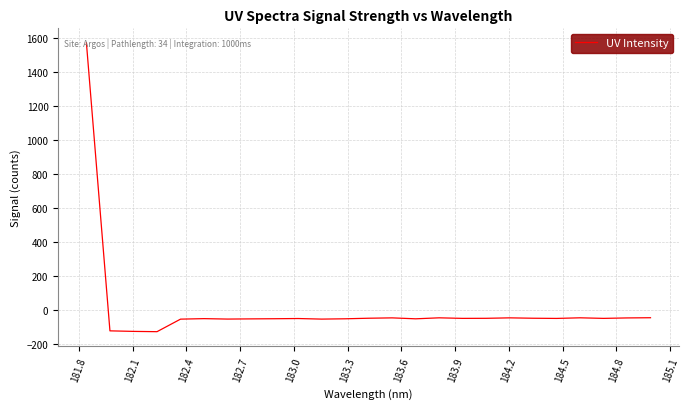

What is the difference between the maximum and minimum values?

1700.5